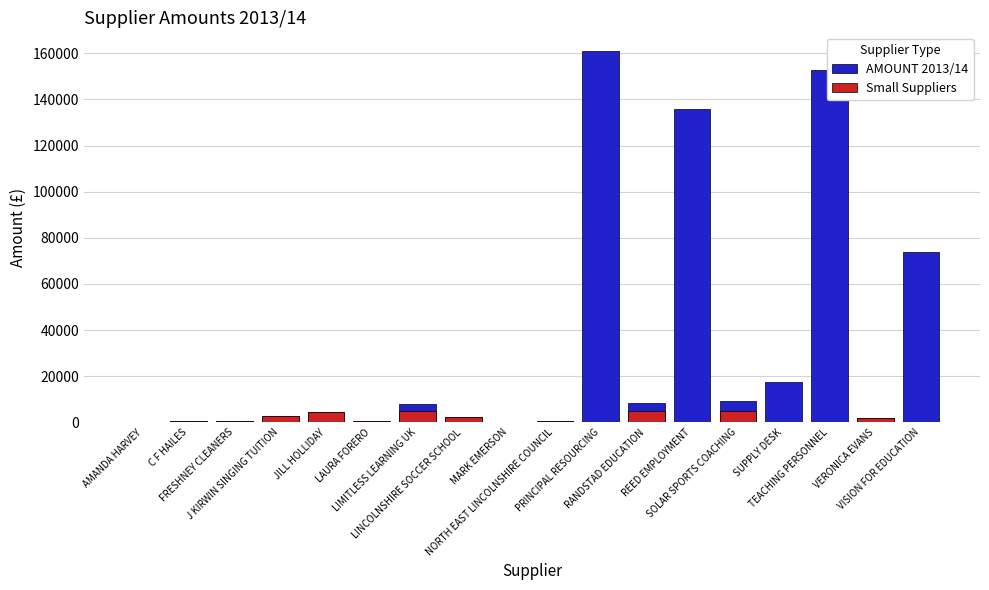

How many series are shown in this chart?

2